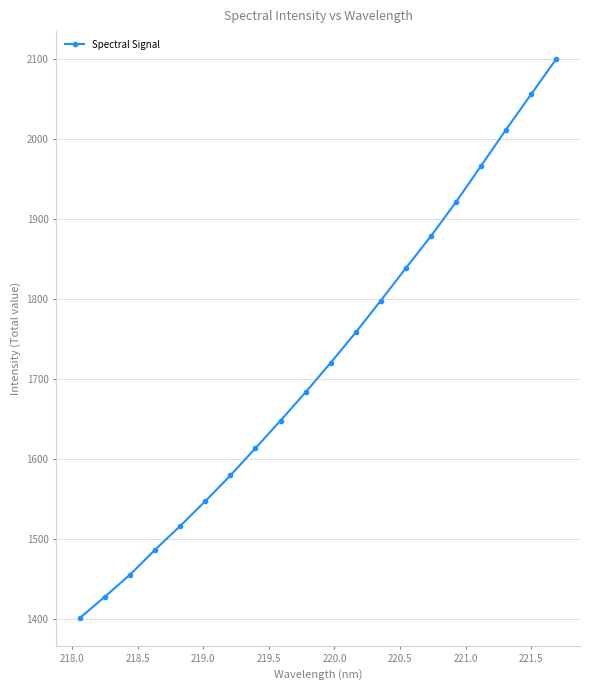

What is the maximum value shown in the chart?

2099.6